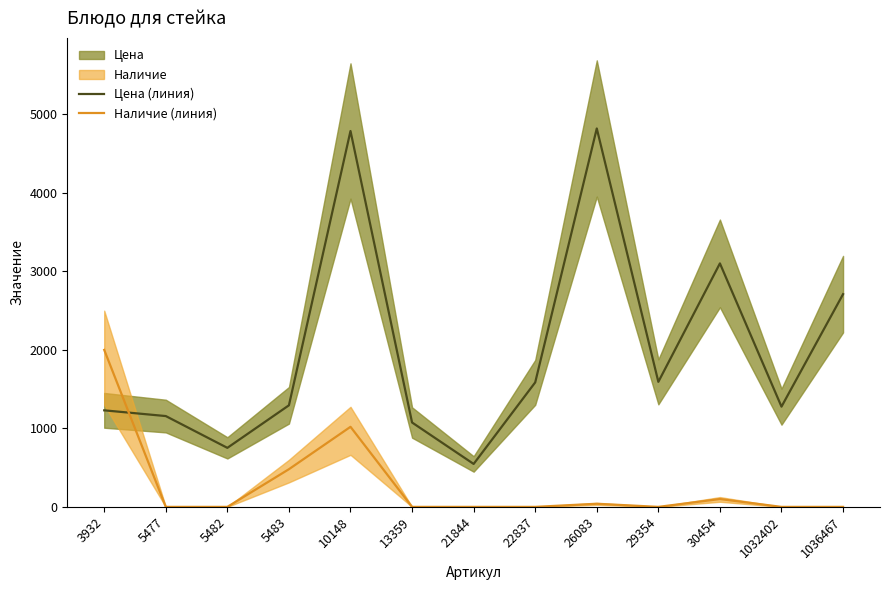

At 30454, list the series in order from largest to smallest.

Цена (линия), Наличие (линия)